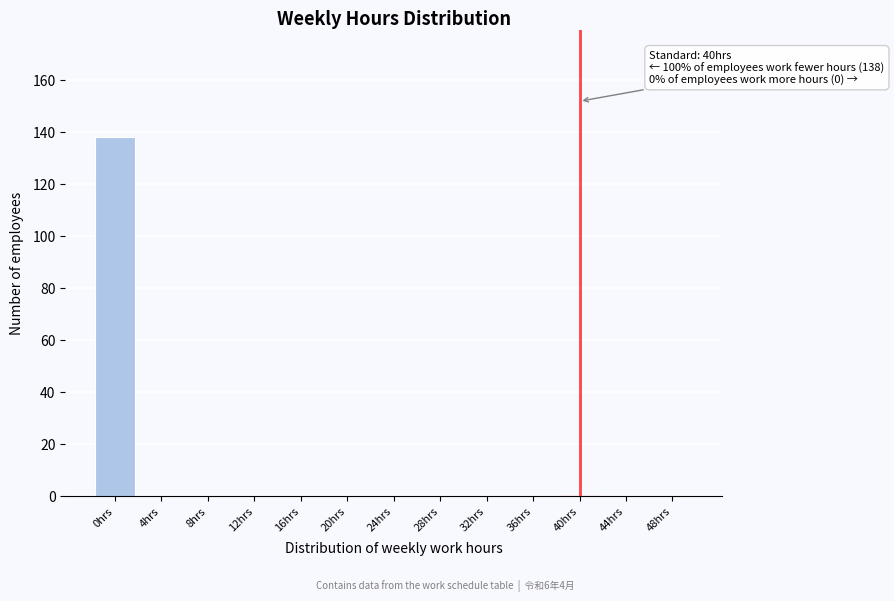

Reading left to right, what are all the values shown in this chart?

0hrs=138	4hrs=0	8hrs=0	12hrs=0	16hrs=0	20hrs=0	24hrs=0	28hrs=0	32hrs=0	36hrs=0	40hrs=0	44hrs=0	48hrs=0